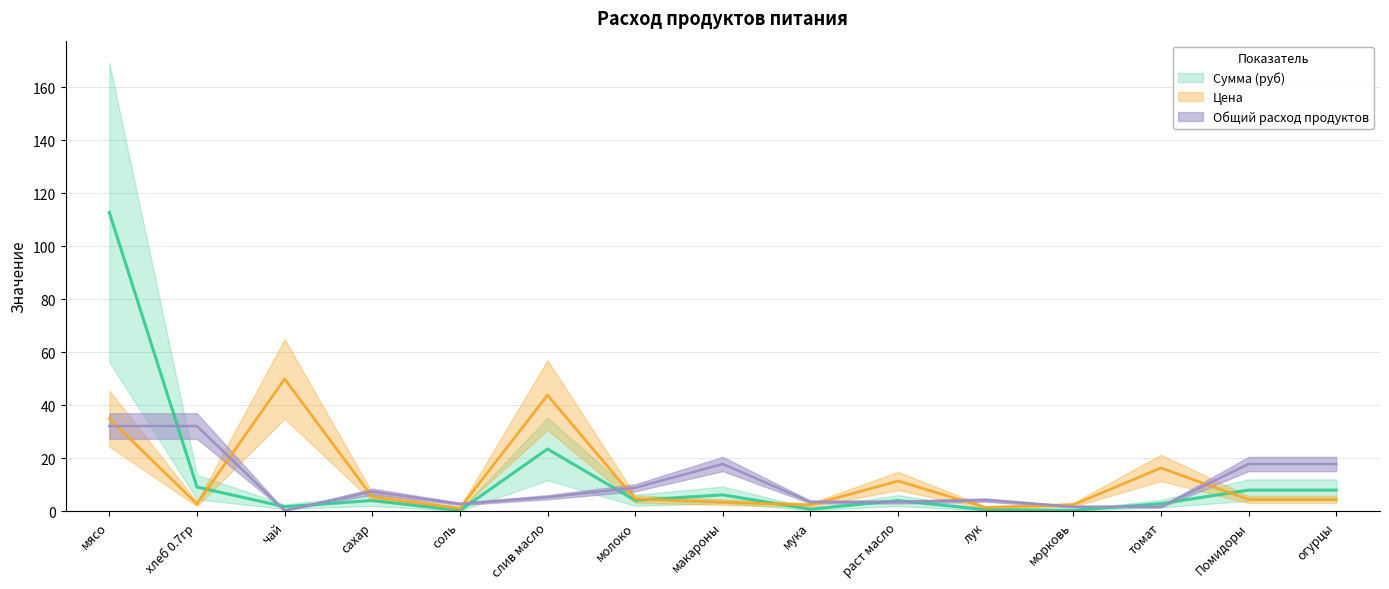

How many categories are shown in the chart?

15